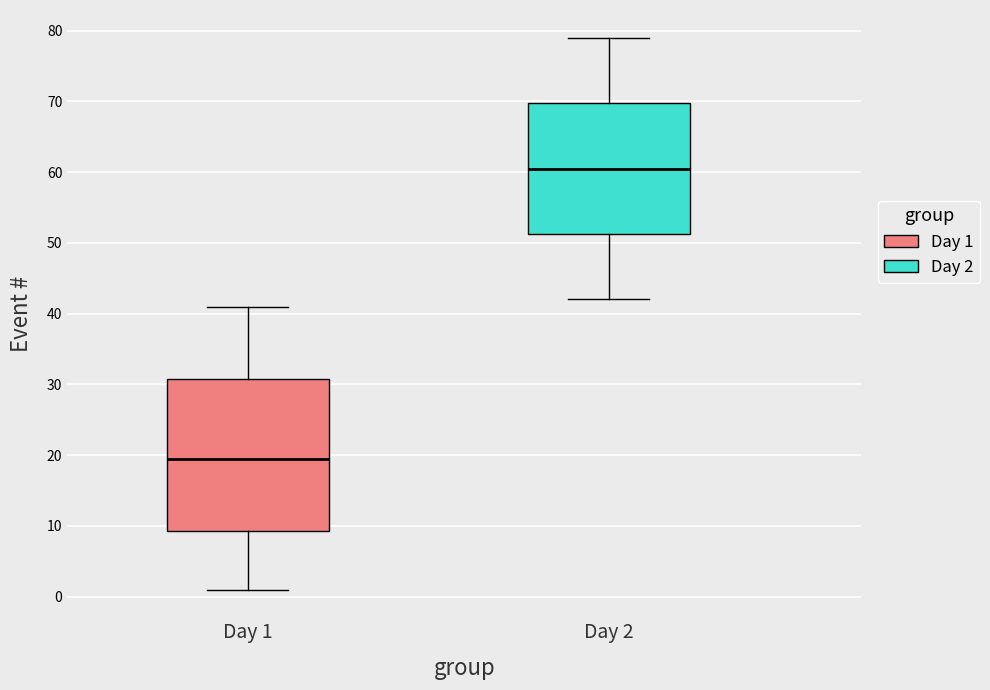

Which box's median line is the highest?

Day 2